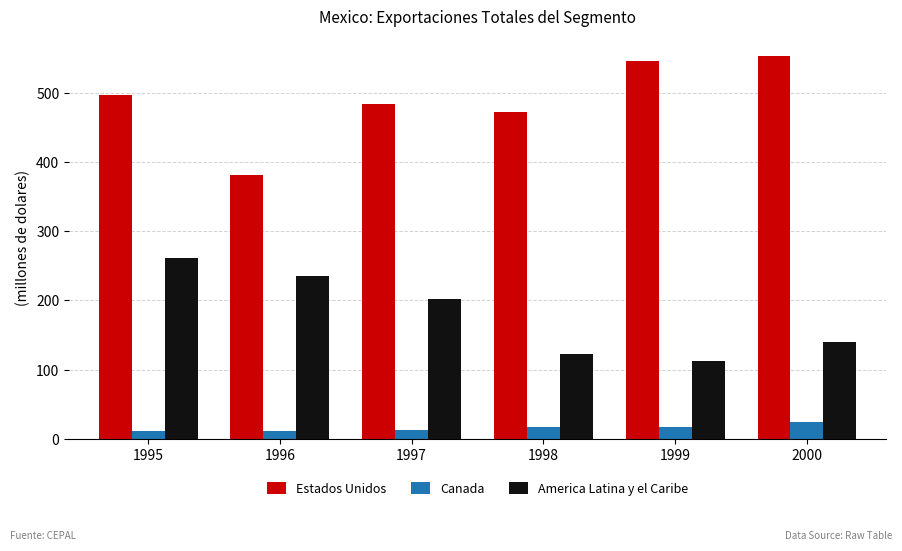

What is the lowest value of the Canada series?

11.4